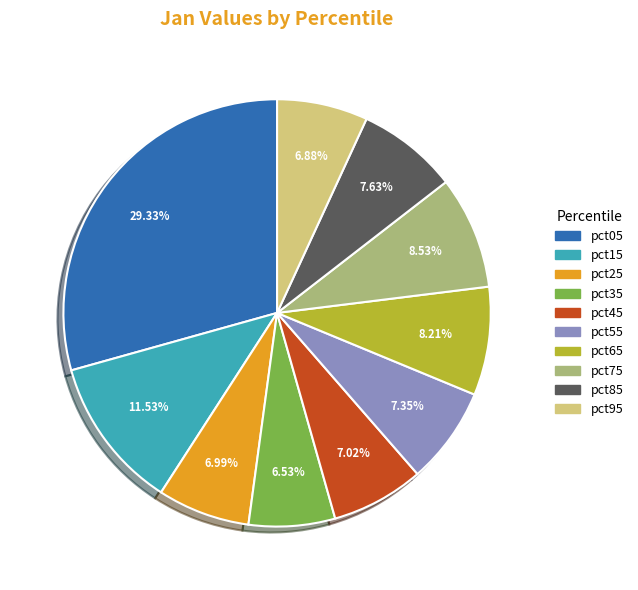

Is there any slice that represents more than half of the pie?

No